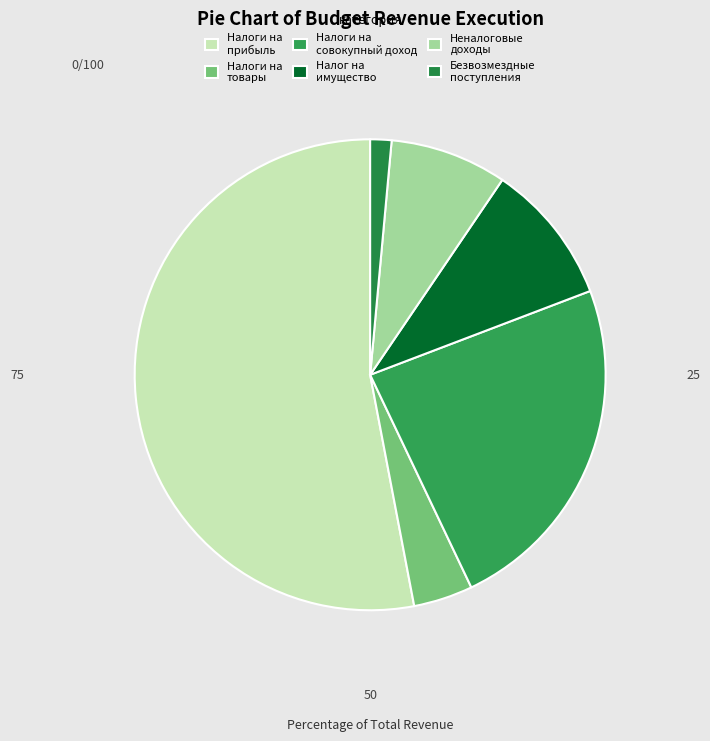

To the nearest percent, what is the difference between the largest and smallest slice percentages?

52%